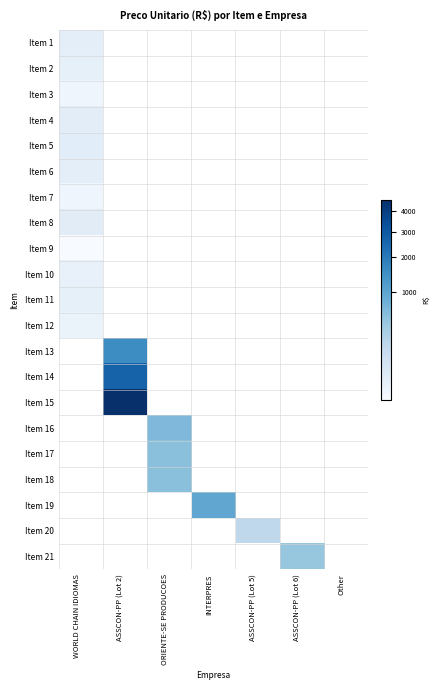

Reading right to left, what are all the values shown in this chart?

Item 1: Other=0.0	ASSCON-PP (Lot 6)=0.0	ASSCON-PP (Lot 5)=0.0	INTERPRES=0.0	ORIENTE-SE PRODUCOES=0.0	ASSCON-PP (Lot 2)=0.0	WORLD CHAIN IDIOMAS=31.7
Item 2: Other=0.0	ASSCON-PP (Lot 6)=0.0	ASSCON-PP (Lot 5)=0.0	INTERPRES=0.0	ORIENTE-SE PRODUCOES=0.0	ASSCON-PP (Lot 2)=0.0	WORLD CHAIN IDIOMAS=28.2
Item 3: Other=0.0	ASSCON-PP (Lot 6)=0.0	ASSCON-PP (Lot 5)=0.0	INTERPRES=0.0	ORIENTE-SE PRODUCOES=0.0	ASSCON-PP (Lot 2)=0.0	WORLD CHAIN IDIOMAS=20.0
Item 4: Other=0.0	ASSCON-PP (Lot 6)=0.0	ASSCON-PP (Lot 5)=0.0	INTERPRES=0.0	ORIENTE-SE PRODUCOES=0.0	ASSCON-PP (Lot 2)=0.0	WORLD CHAIN IDIOMAS=34.2
Item 5: Other=0.0	ASSCON-PP (Lot 6)=0.0	ASSCON-PP (Lot 5)=0.0	INTERPRES=0.0	ORIENTE-SE PRODUCOES=0.0	ASSCON-PP (Lot 2)=0.0	WORLD CHAIN IDIOMAS=35.8
Item 6: Other=0.0	ASSCON-PP (Lot 6)=0.0	ASSCON-PP (Lot 5)=0.0	INTERPRES=0.0	ORIENTE-SE PRODUCOES=0.0	ASSCON-PP (Lot 2)=0.0	WORLD CHAIN IDIOMAS=33.4
Item 7: Other=0.0	ASSCON-PP (Lot 6)=0.0	ASSCON-PP (Lot 5)=0.0	INTERPRES=0.0	ORIENTE-SE PRODUCOES=0.0	ASSCON-PP (Lot 2)=0.0	WORLD CHAIN IDIOMAS=20.2
Item 8: Other=0.0	ASSCON-PP (Lot 6)=0.0	ASSCON-PP (Lot 5)=0.0	INTERPRES=0.0	ORIENTE-SE PRODUCOES=0.0	ASSCON-PP (Lot 2)=0.0	WORLD CHAIN IDIOMAS=37.5
Item 9: Other=0.0	ASSCON-PP (Lot 6)=0.0	ASSCON-PP (Lot 5)=0.0	INTERPRES=0.0	ORIENTE-SE PRODUCOES=0.0	ASSCON-PP (Lot 2)=0.0	WORLD CHAIN IDIOMAS=18.6
Item 10: Other=0.0	ASSCON-PP (Lot 6)=0.0	ASSCON-PP (Lot 5)=0.0	INTERPRES=0.0	ORIENTE-SE PRODUCOES=0.0	ASSCON-PP (Lot 2)=0.0	WORLD CHAIN IDIOMAS=24.8
Item 11: Other=0.0	ASSCON-PP (Lot 6)=0.0	ASSCON-PP (Lot 5)=0.0	INTERPRES=0.0	ORIENTE-SE PRODUCOES=0.0	ASSCON-PP (Lot 2)=0.0	WORLD CHAIN IDIOMAS=27.7
Item 12: Other=0.0	ASSCON-PP (Lot 6)=0.0	ASSCON-PP (Lot 5)=0.0	INTERPRES=0.0	ORIENTE-SE PRODUCOES=0.0	ASSCON-PP (Lot 2)=0.0	WORLD CHAIN IDIOMAS=23.7
Item 13: Other=0.0	ASSCON-PP (Lot 6)=0.0	ASSCON-PP (Lot 5)=0.0	INTERPRES=0.0	ORIENTE-SE PRODUCOES=0.0	ASSCON-PP (Lot 2)=1530.4	WORLD CHAIN IDIOMAS=0.0
Item 14: Other=0.0	ASSCON-PP (Lot 6)=0.0	ASSCON-PP (Lot 5)=0.0	INTERPRES=0.0	ORIENTE-SE PRODUCOES=0.0	ASSCON-PP (Lot 2)=2668.2	WORLD CHAIN IDIOMAS=0.0
Item 15: Other=0.0	ASSCON-PP (Lot 6)=0.0	ASSCON-PP (Lot 5)=0.0	INTERPRES=0.0	ORIENTE-SE PRODUCOES=0.0	ASSCON-PP (Lot 2)=4606.6	WORLD CHAIN IDIOMAS=0.0
Item 16: Other=0.0	ASSCON-PP (Lot 6)=0.0	ASSCON-PP (Lot 5)=0.0	INTERPRES=0.0	ORIENTE-SE PRODUCOES=640.0	ASSCON-PP (Lot 2)=0.0	WORLD CHAIN IDIOMAS=0.0
Item 17: Other=0.0	ASSCON-PP (Lot 6)=0.0	ASSCON-PP (Lot 5)=0.0	INTERPRES=0.0	ORIENTE-SE PRODUCOES=546.6	ASSCON-PP (Lot 2)=0.0	WORLD CHAIN IDIOMAS=0.0
Item 18: Other=0.0	ASSCON-PP (Lot 6)=0.0	ASSCON-PP (Lot 5)=0.0	INTERPRES=0.0	ORIENTE-SE PRODUCOES=540.0	ASSCON-PP (Lot 2)=0.0	WORLD CHAIN IDIOMAS=0.0
Item 19: Other=0.0	ASSCON-PP (Lot 6)=0.0	ASSCON-PP (Lot 5)=0.0	INTERPRES=978.3	ORIENTE-SE PRODUCOES=0.0	ASSCON-PP (Lot 2)=0.0	WORLD CHAIN IDIOMAS=0.0
Item 20: Other=0.0	ASSCON-PP (Lot 6)=0.0	ASSCON-PP (Lot 5)=195.0	INTERPRES=0.0	ORIENTE-SE PRODUCOES=0.0	ASSCON-PP (Lot 2)=0.0	WORLD CHAIN IDIOMAS=0.0
Item 21: Other=0.0	ASSCON-PP (Lot 6)=461.7	ASSCON-PP (Lot 5)=0.0	INTERPRES=0.0	ORIENTE-SE PRODUCOES=0.0	ASSCON-PP (Lot 2)=0.0	WORLD CHAIN IDIOMAS=0.0